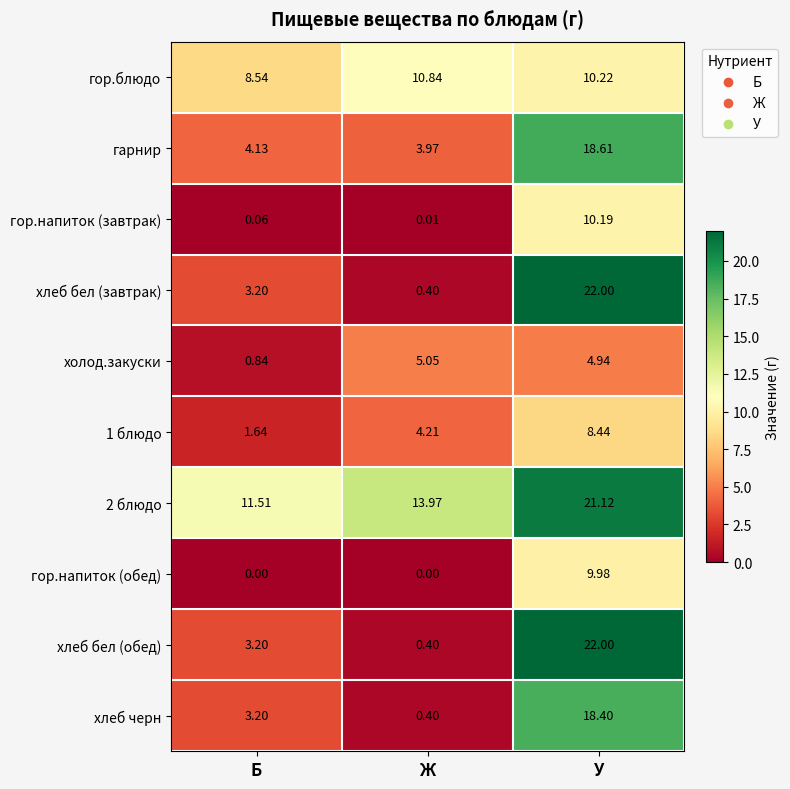

At which category is the sum across all series the highest?

У